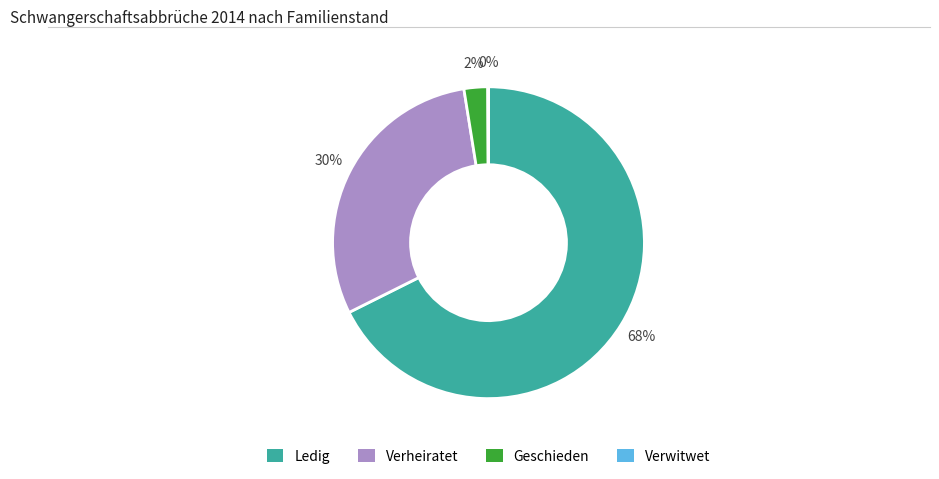

Do Verheiratet and Ledig together represent more than half of the pie?

Yes